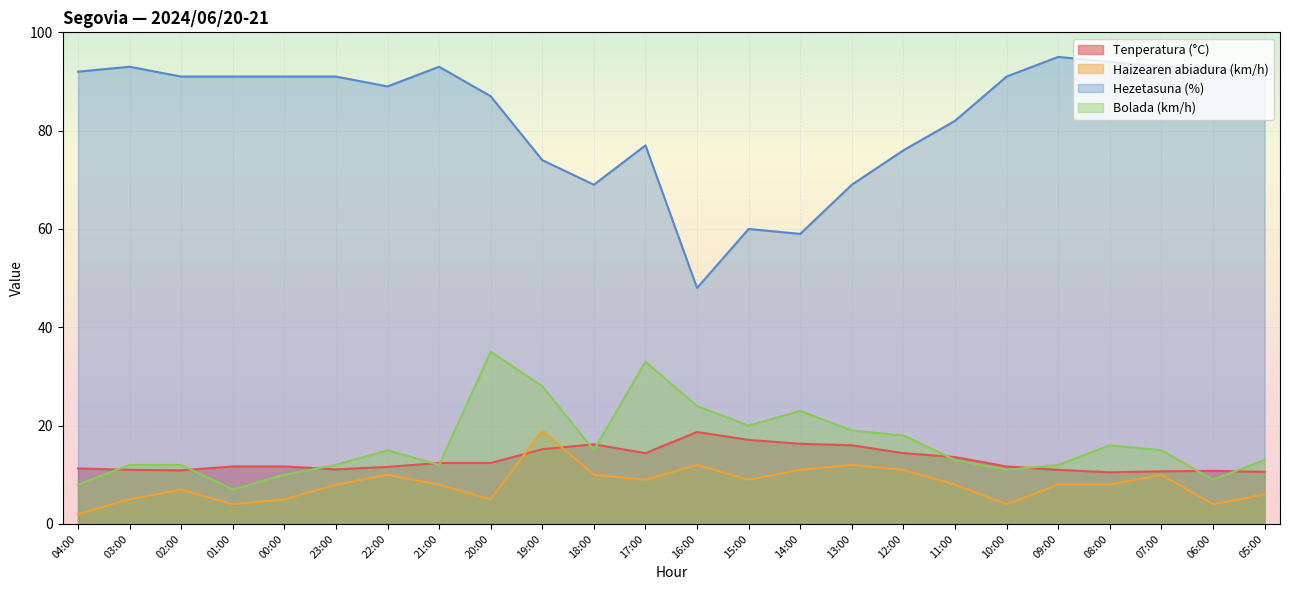

The Haizearen abiadura (km/h) series shows 19.0 at 19:00. True or false?

True